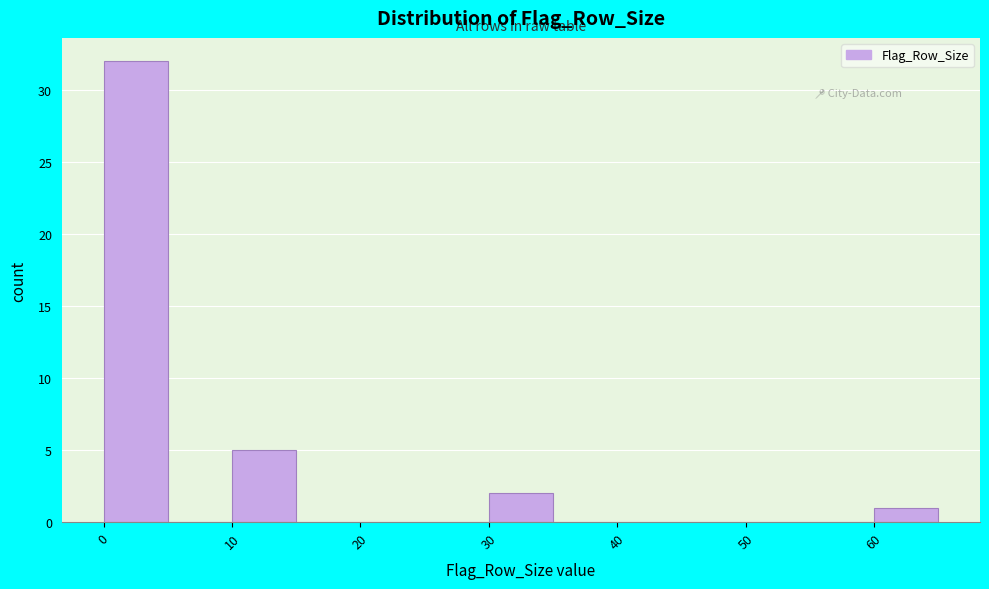

Reading left to right, list every bar in this chart as the range it spans on the x-axis followed by its height. The values are not printed on the chart, so give them approximately, as read against the axis.

0 to 5: 32
5 to 10: 0
10 to 15: 5
15 to 20: 0
20 to 25: 0
25 to 30: 0
30 to 35: 2
35 to 40: 0
40 to 45: 0
45 to 50: 0
50 to 55: 0
55 to 60: 0
60 to 65: 1